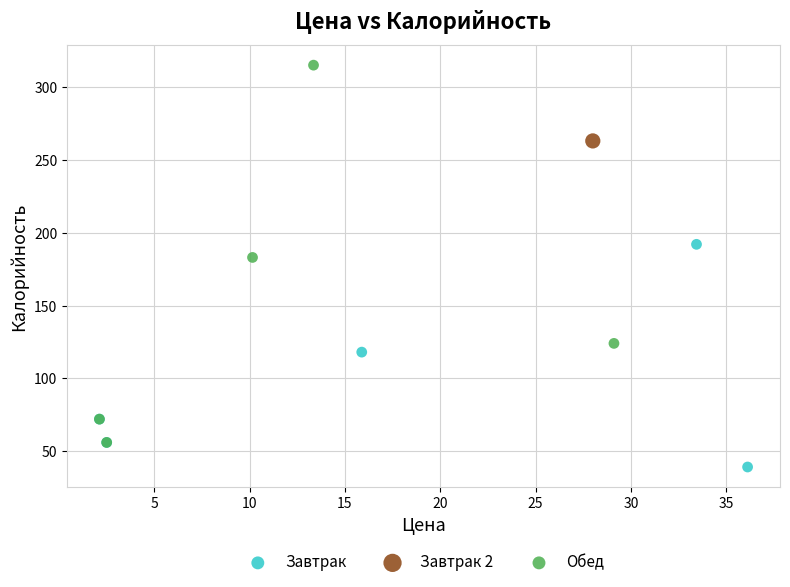

Which series reaches the maximum Y coordinate?

Обед